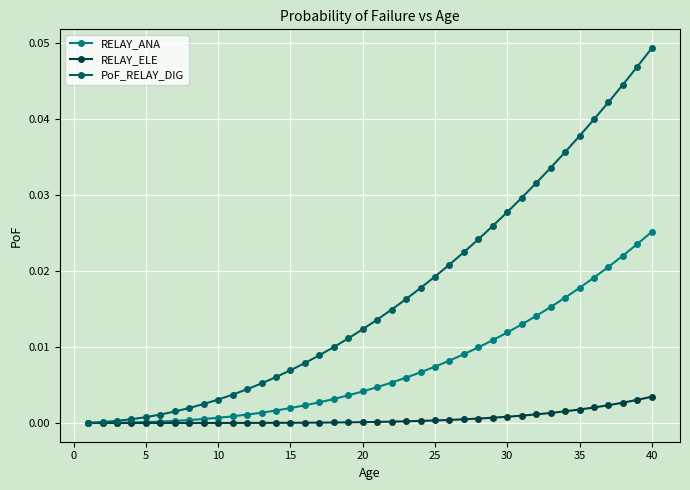

Rank the series by their maximum value, from highest to lowest.

PoF_RELAY_DIG, RELAY_ANA, RELAY_ELE